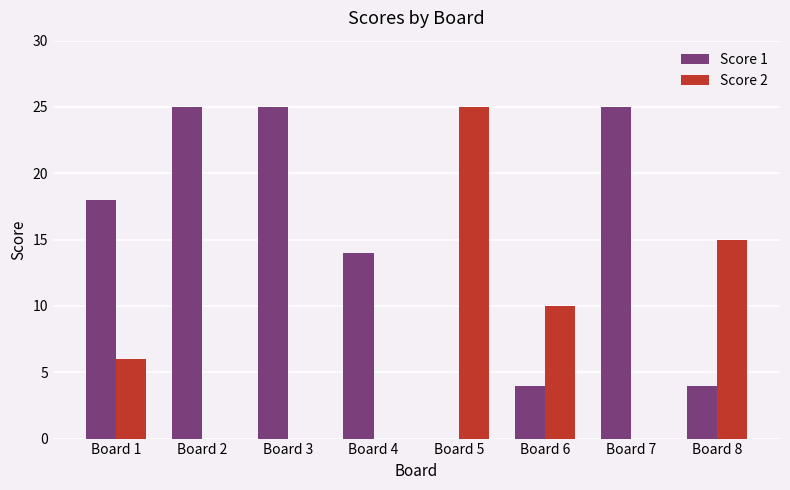

Which series changed the most between Board 6 and Board 8?

Score 2